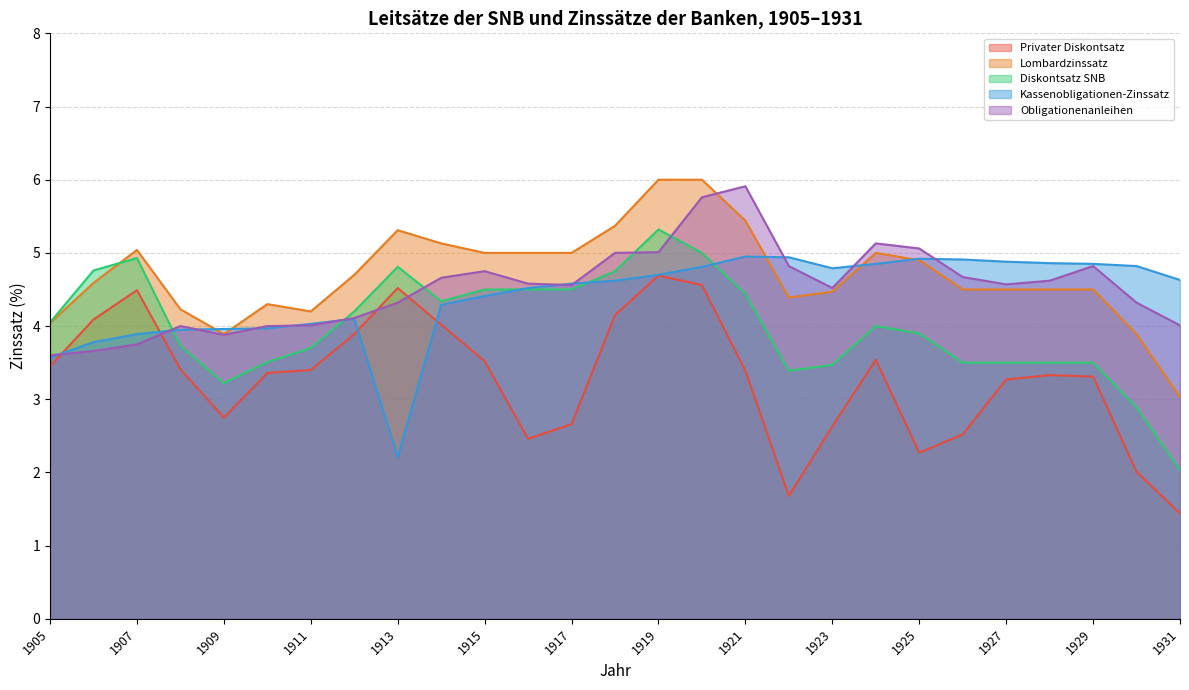

List the series in order of their peak value, highest first.

Lombardzinssatz, Obligationenanleihen, Diskontsatz SNB, Kassenobligationen-Zinssatz, Privater Diskontsatz